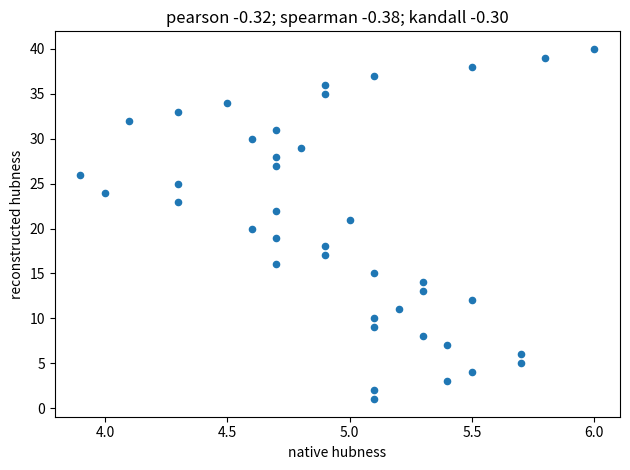

What is the range of Y values (max minus min)?

39